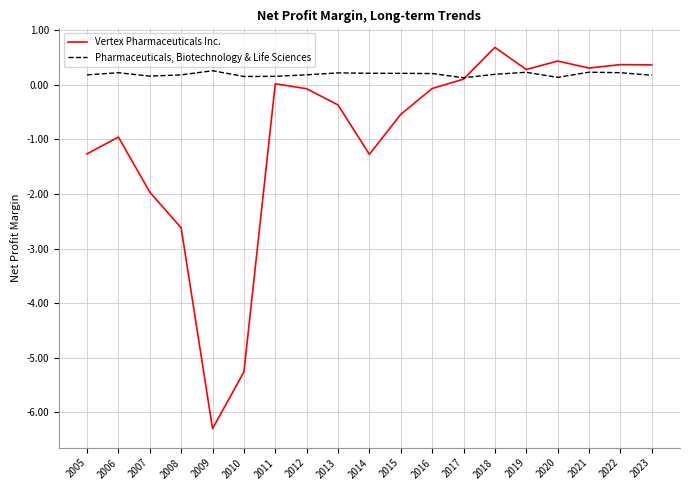

What is the difference between the highest and lowest values at 2012?

0.3